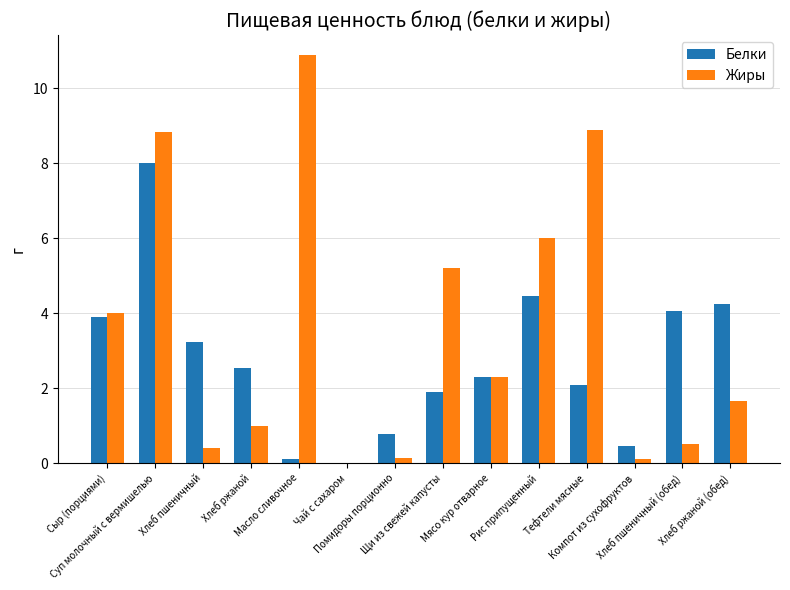

Which series has the largest total across all categories?

Жиры